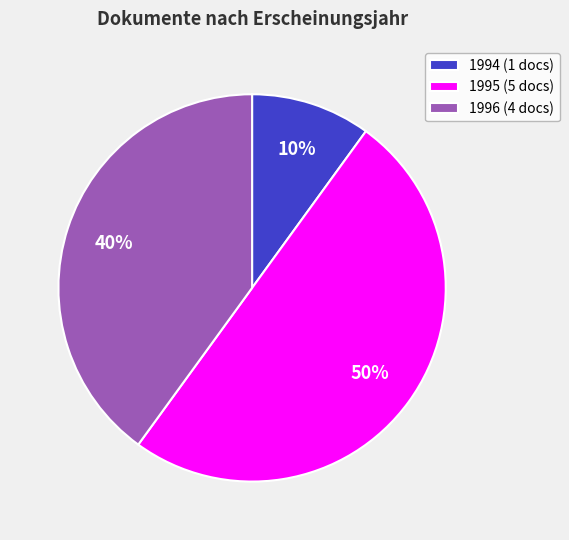

To the nearest percent, what is the difference between the 1995 (5 docs) and 1996 (4 docs) slice percentages?

10%